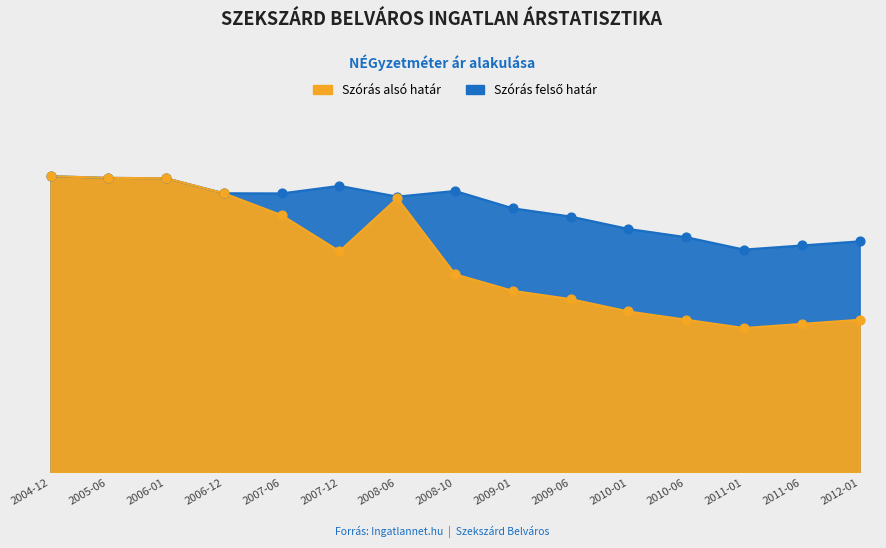

What is the total value across all series at 2011-06?

455000